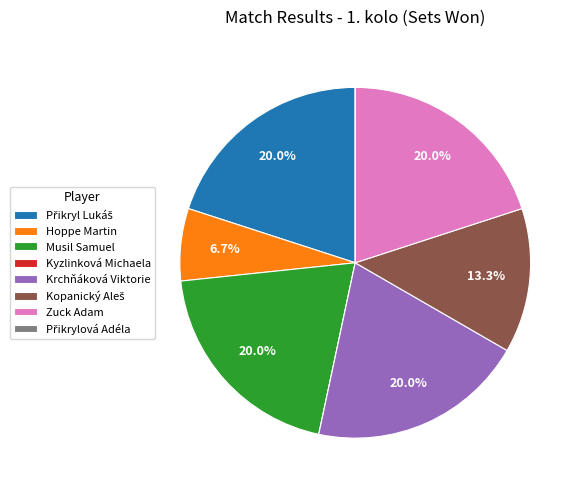

To the nearest percent, what percentage of the pie is Zuck Adam?

20%